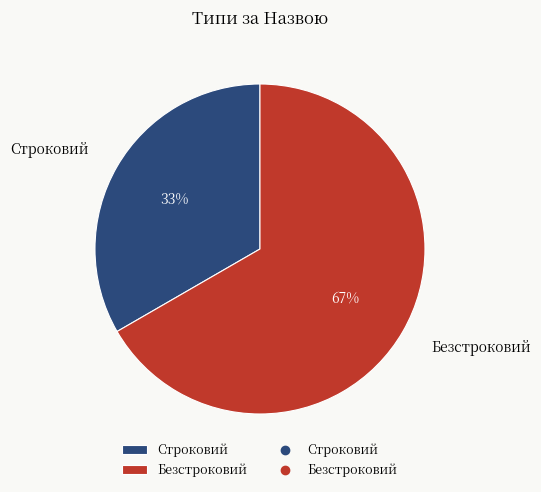

To the nearest percent, what percentage of the pie is Безстроковий?

67%